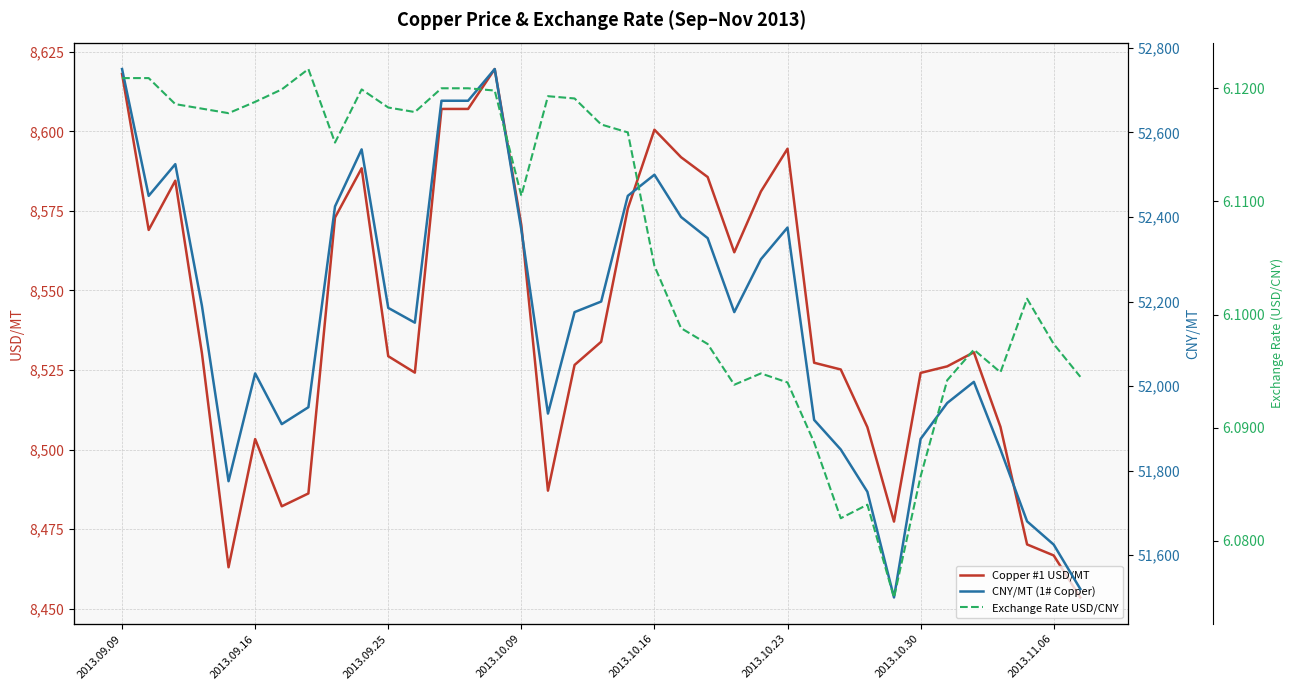

Is the value of CNY/MT (1# Copper) at 24 greater than the value of Copper #1 USD/MT at 22?

Yes